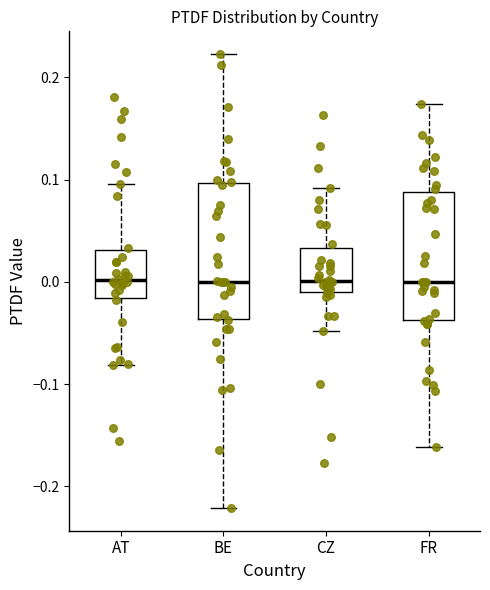

Where is the lower edge of the box for FR on the y-axis? The values are not printed on the chart, so give them approximately, as read against the axis.

-0.04